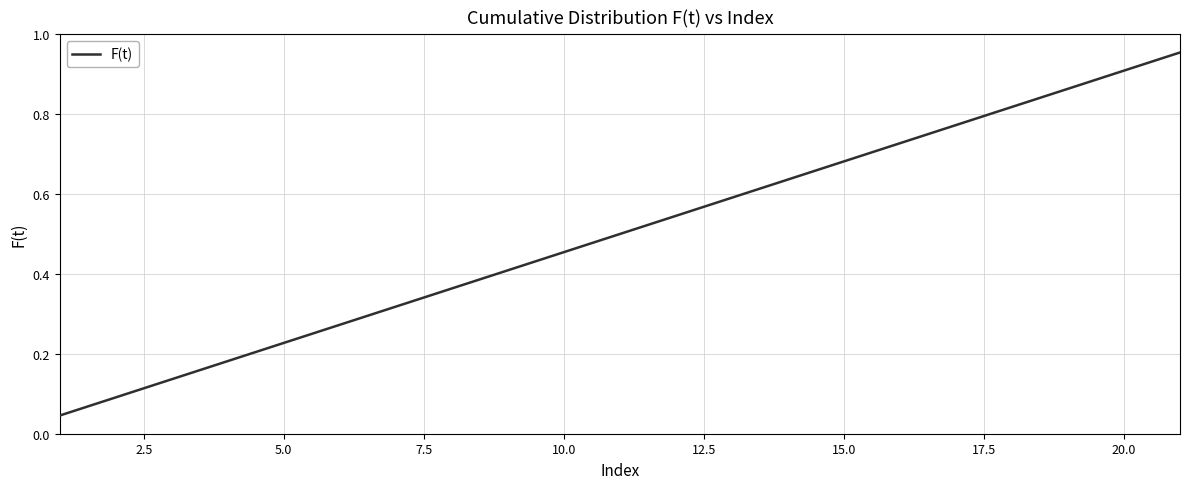

How many lines are shown in the chart?

1